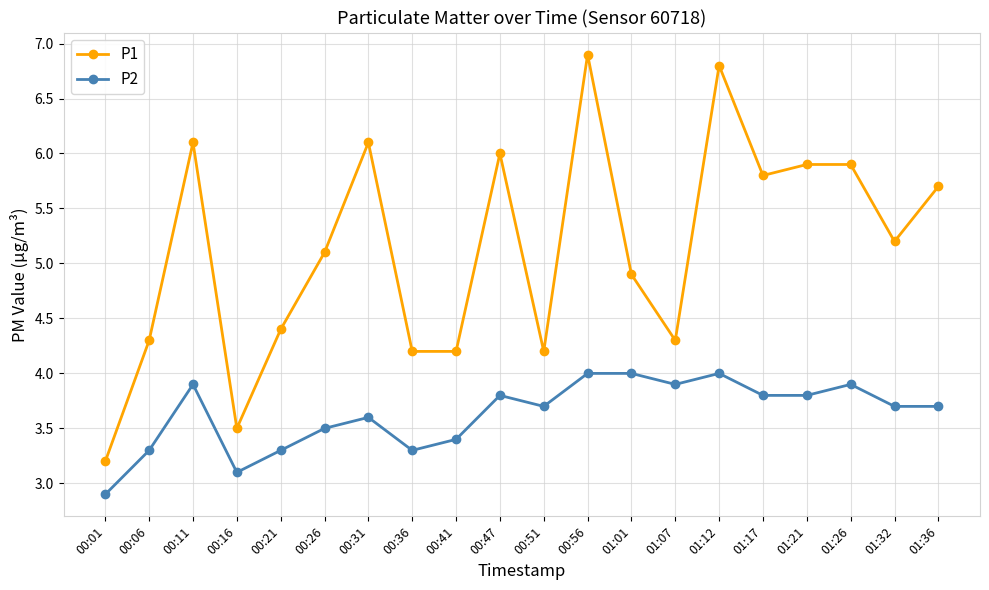

What is the value of the P2 point at the 6th from the left?

3.5